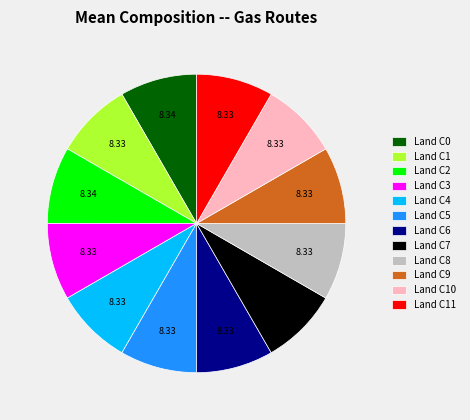

Do Land C1 and Land C4 together represent more than half of the pie?

No